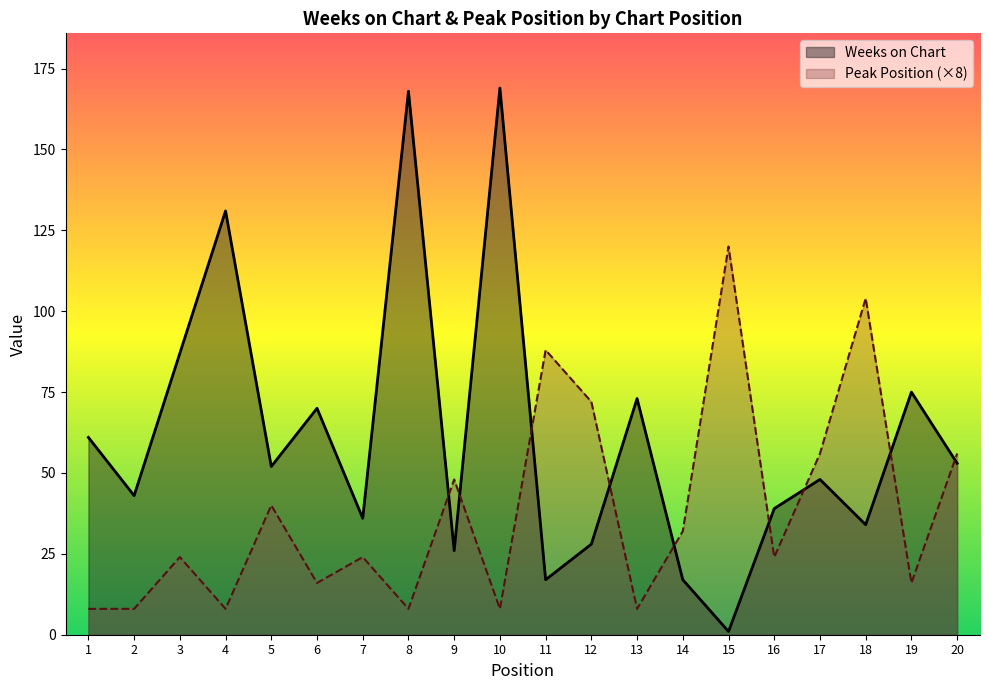

Which has a higher value, 4 or 14?

4